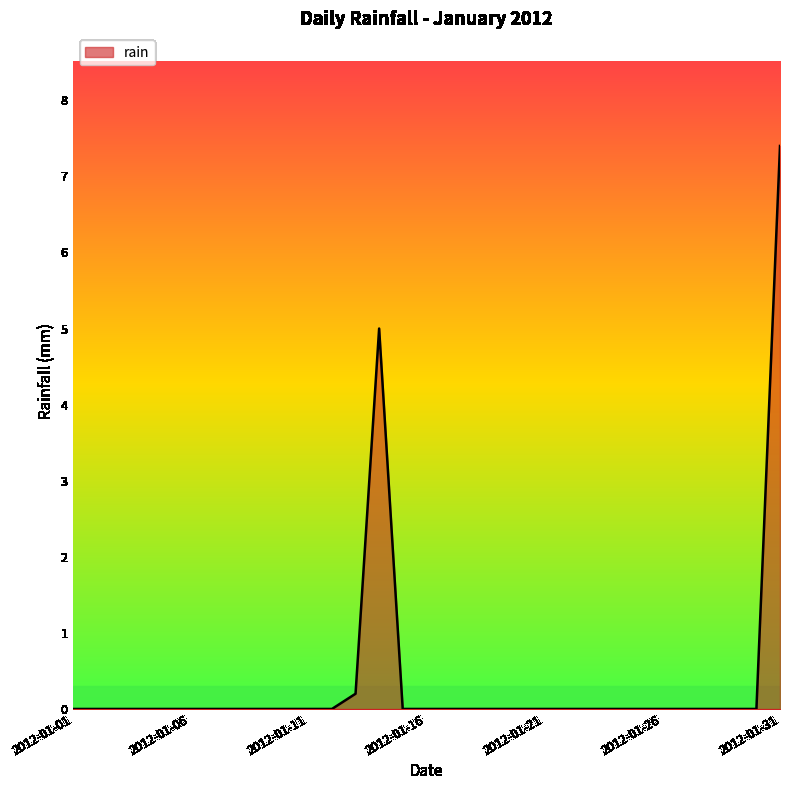

What is the maximum value shown in the chart?

7.4